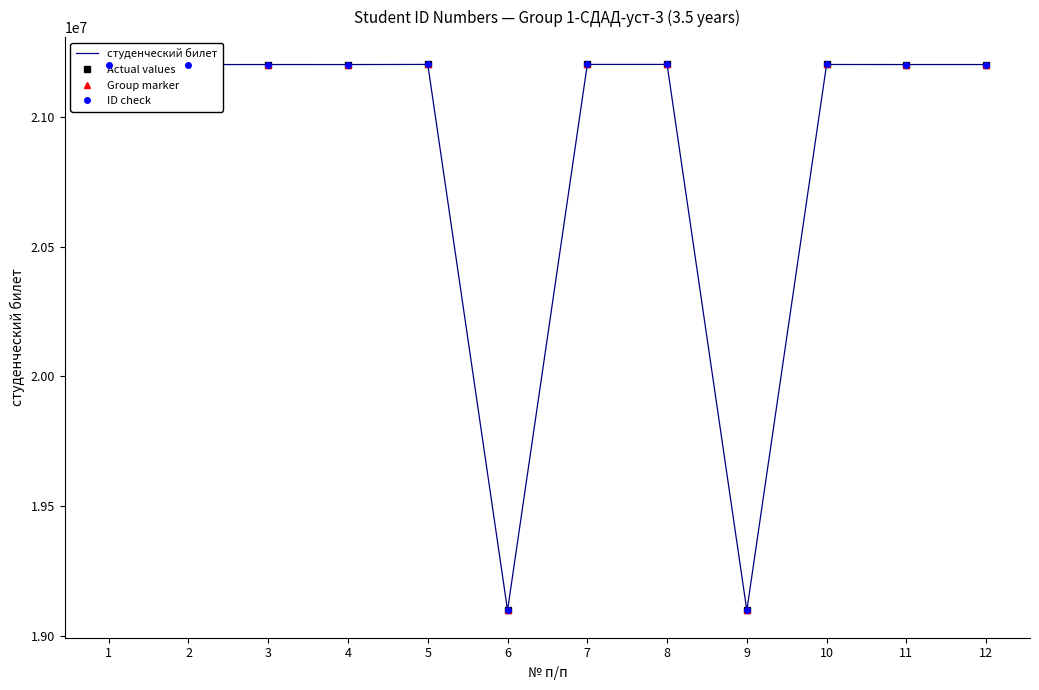

True or false: Group marker and ID check intersect in this chart.

False